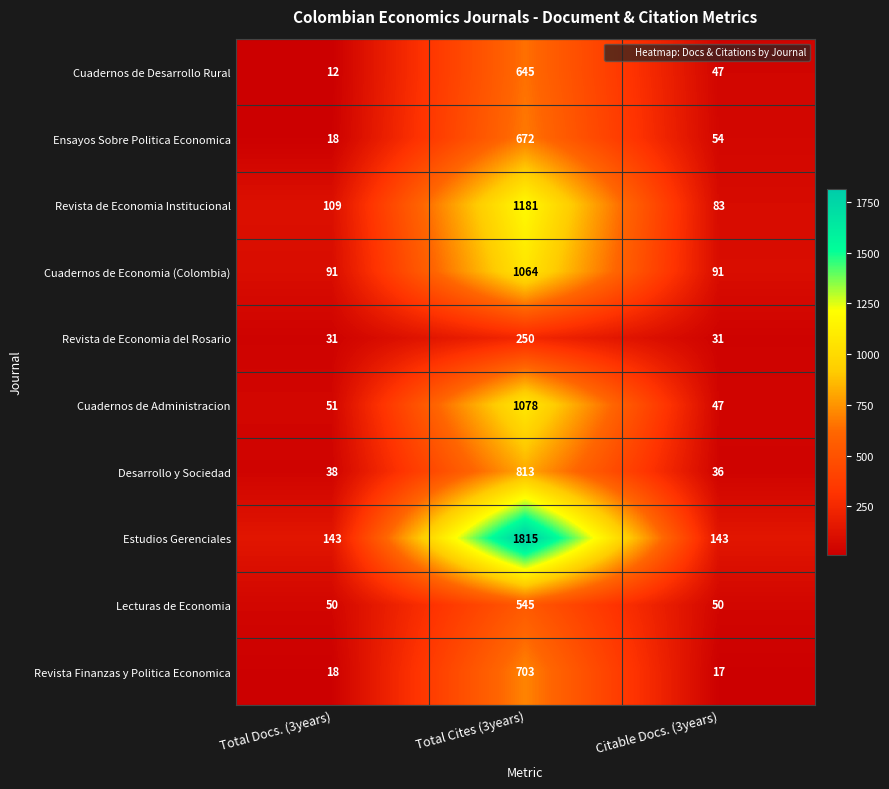

What is the sum of all Cuadernos de Desarrollo Rural values?

704